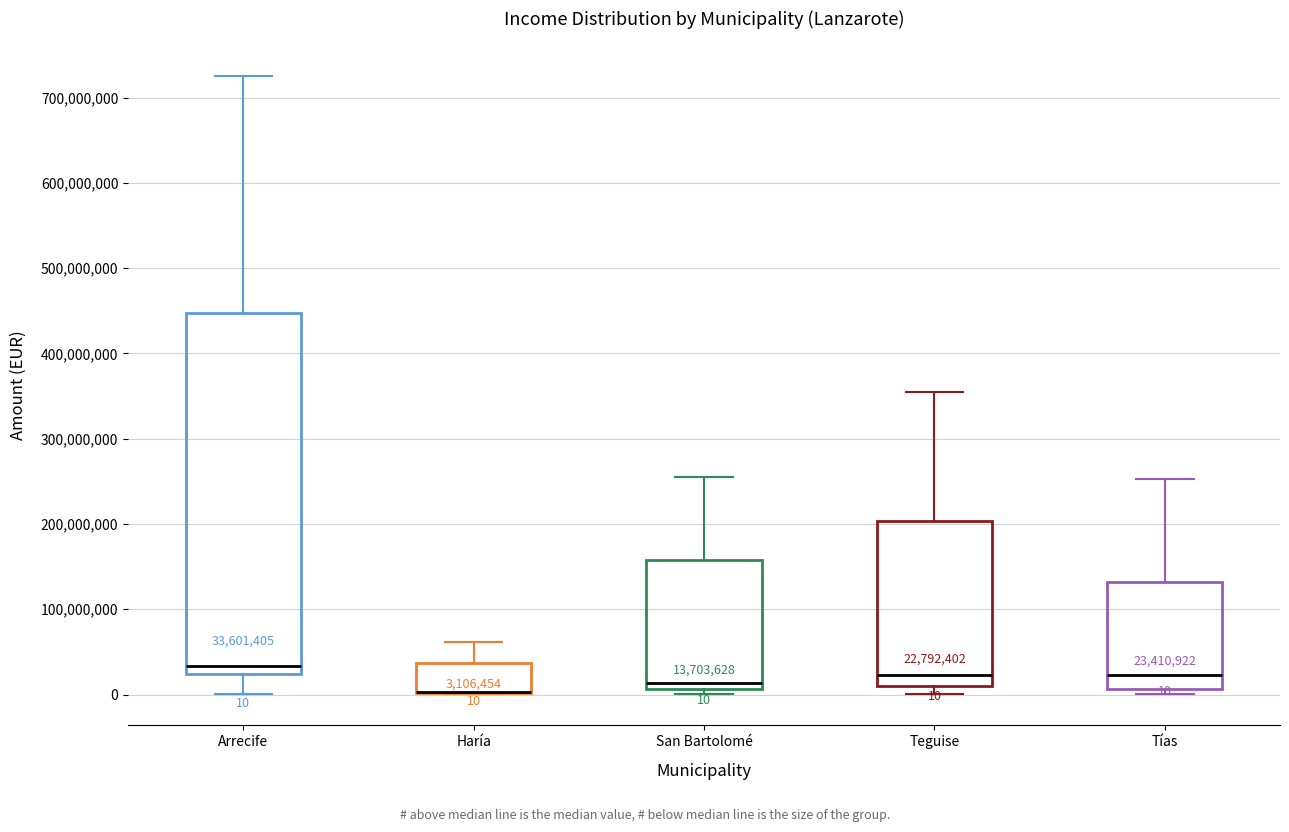

Comparing the boxes themselves (not the whiskers), which one is the tallest?

Arrecife